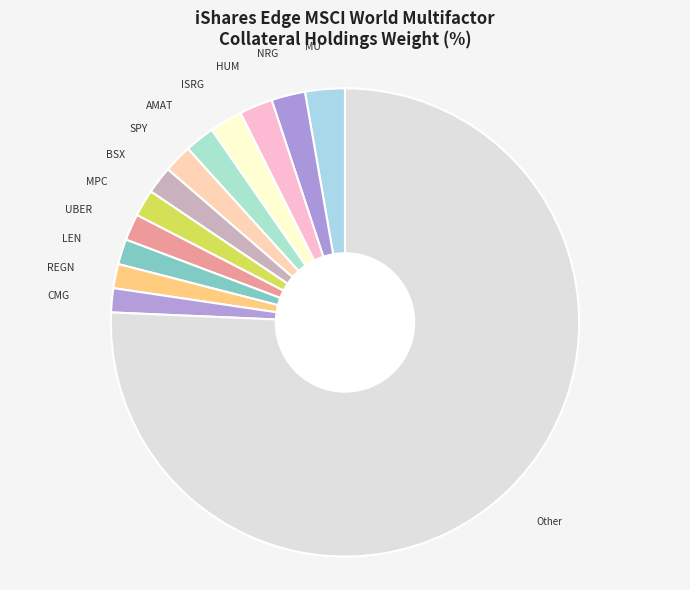

Approximately how many times larger is the value at ISRG compared to NRG?

1.0